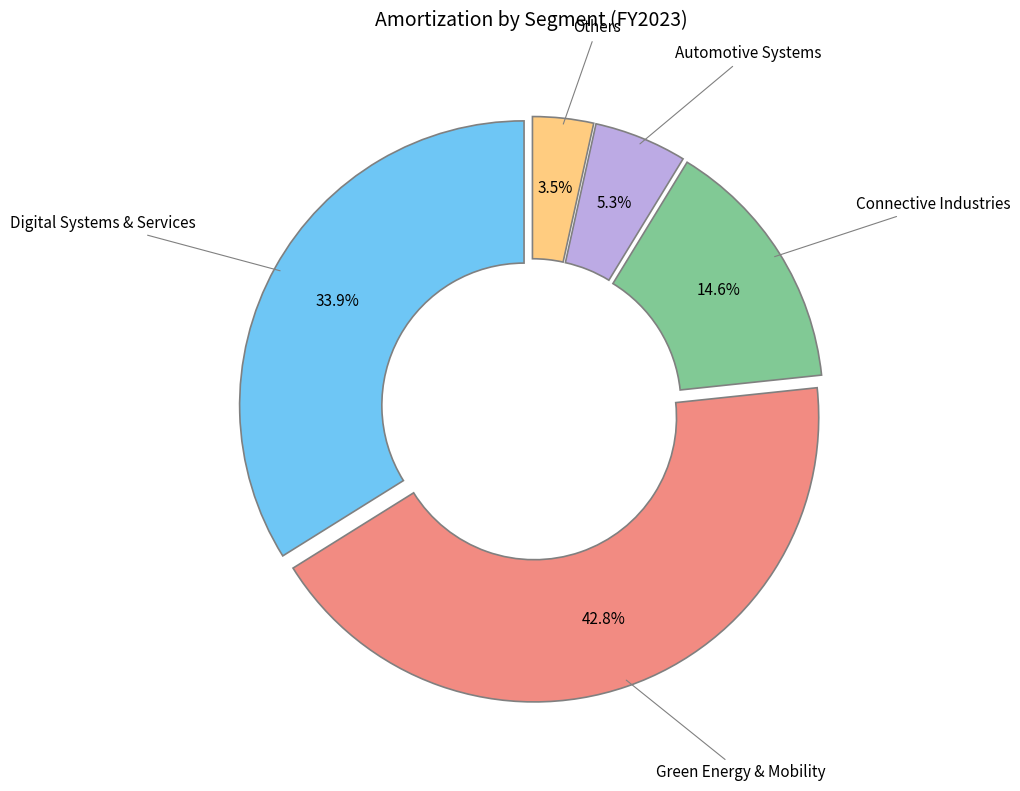

Is there any slice that represents more than half of the pie?

No